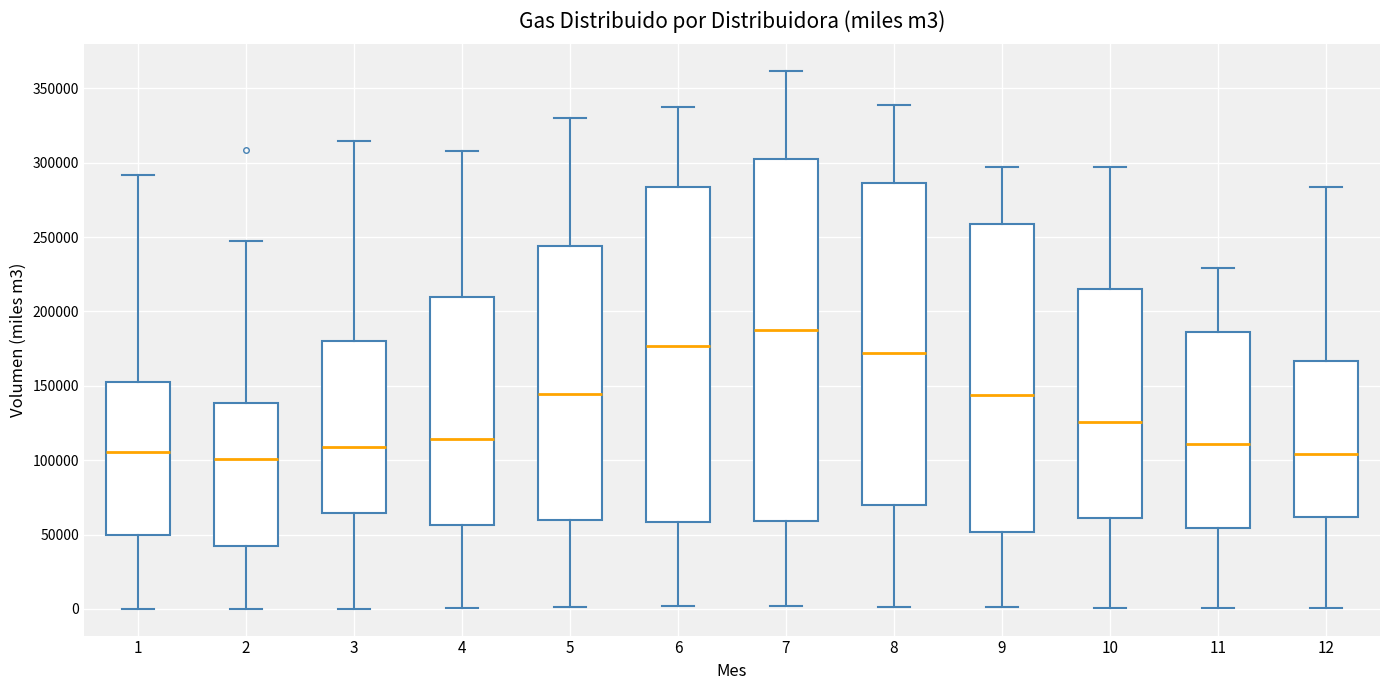

Reading left to right, transcribe this box plot: for each box, give where its median line is, the range the box spans, and where its two whiskers end, as read against the y-axis. The values are not printed on the chart, so give them approximately, as read against the axis.

1: median 105000, box 50000 to 150000, whiskers 0 to 290000
2: median 100000, box 45000 to 140000, whiskers 0 to 245000
3: median 110000, box 65000 to 180000, whiskers 0 to 315000
4: median 115000, box 55000 to 210000, whiskers 0 to 310000
5: median 145000, box 60000 to 245000, whiskers 0 to 330000
6: median 175000, box 60000 to 285000, whiskers 0 to 340000
7: median 185000, box 60000 to 300000, whiskers 0 to 360000
8: median 170000, box 70000 to 285000, whiskers 0 to 340000
9: median 145000, box 50000 to 260000, whiskers 0 to 295000
10: median 125000, box 60000 to 215000, whiskers 0 to 295000
11: median 110000, box 55000 to 185000, whiskers 0 to 230000
12: median 105000, box 60000 to 165000, whiskers 0 to 285000